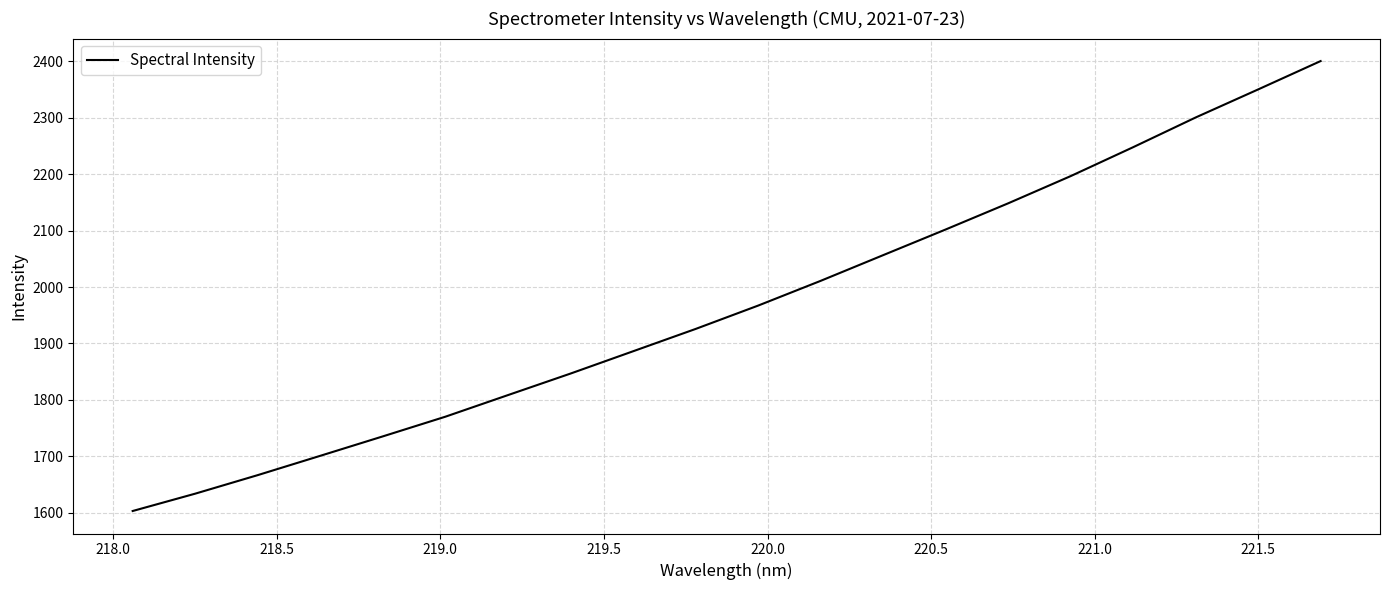

Reading left to right, what are all the values shown in this chart?

1603.2	1634.0	1666.8	1701.0	1735.5	1770.3	1808.6	1846.7	1886.2	1925.7	1967.1	2011.0	2056.5	2102.0	2148.3	2196.5	2247.8	2300.4	2350.1	2400.3